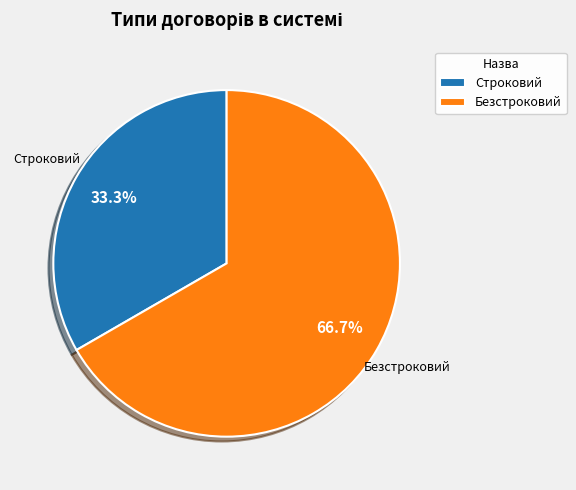

What is the ratio of the value at Безстроковий to the value at Строковий?

2.0